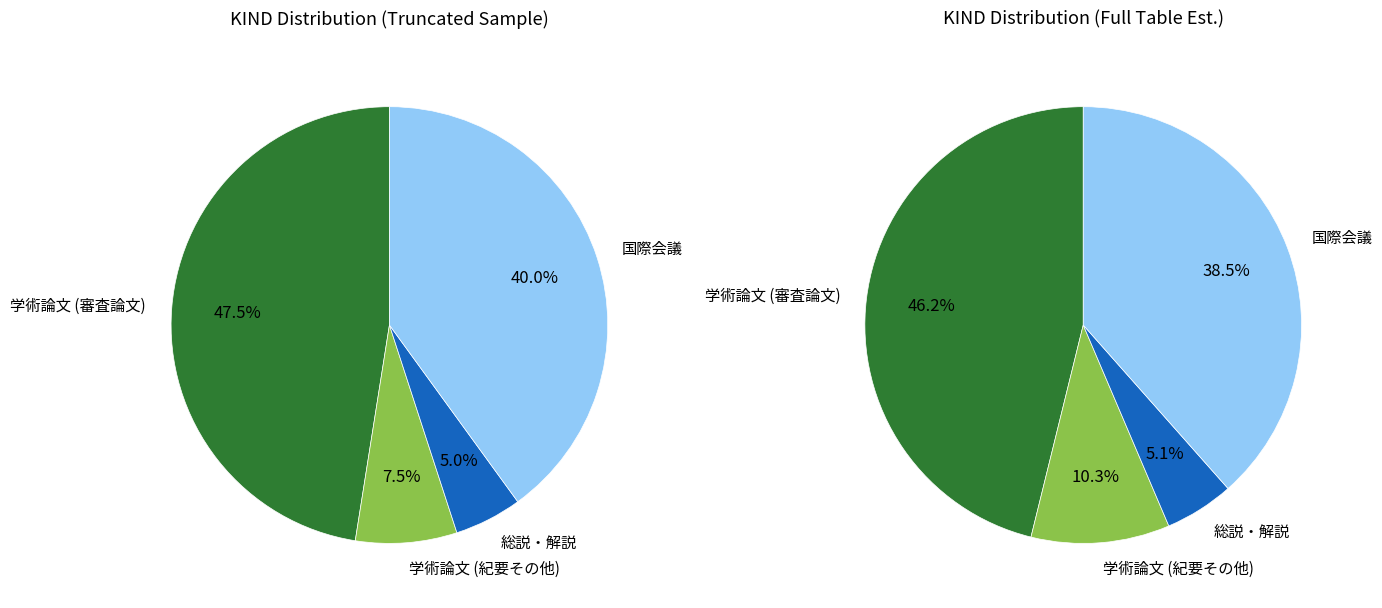

To the nearest percent, what is the difference between the 国際会議 and 総説・解説 slice percentages?

35%